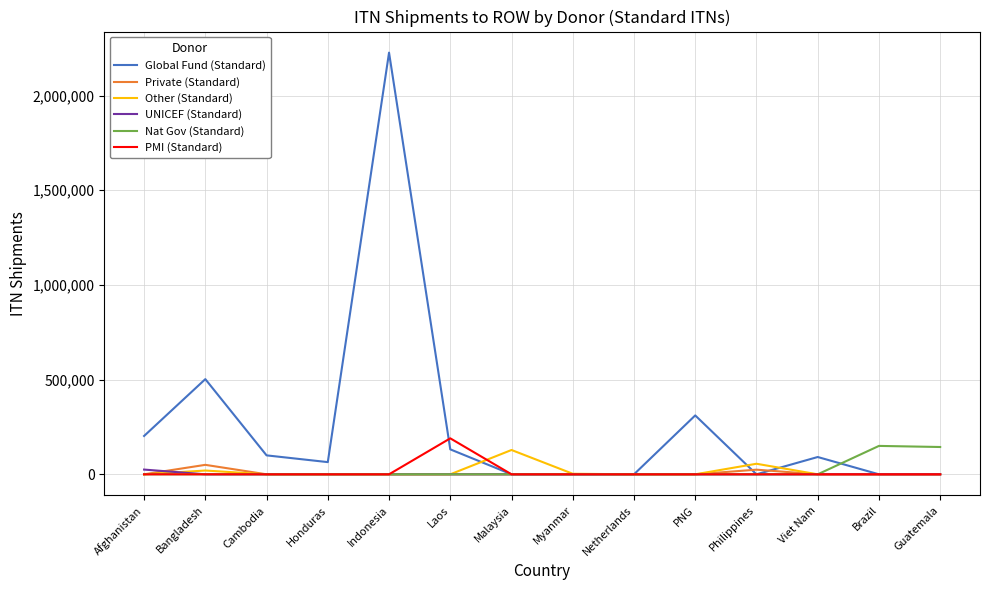

Read the Global Fund (Standard) value at Indonesia.

2226923